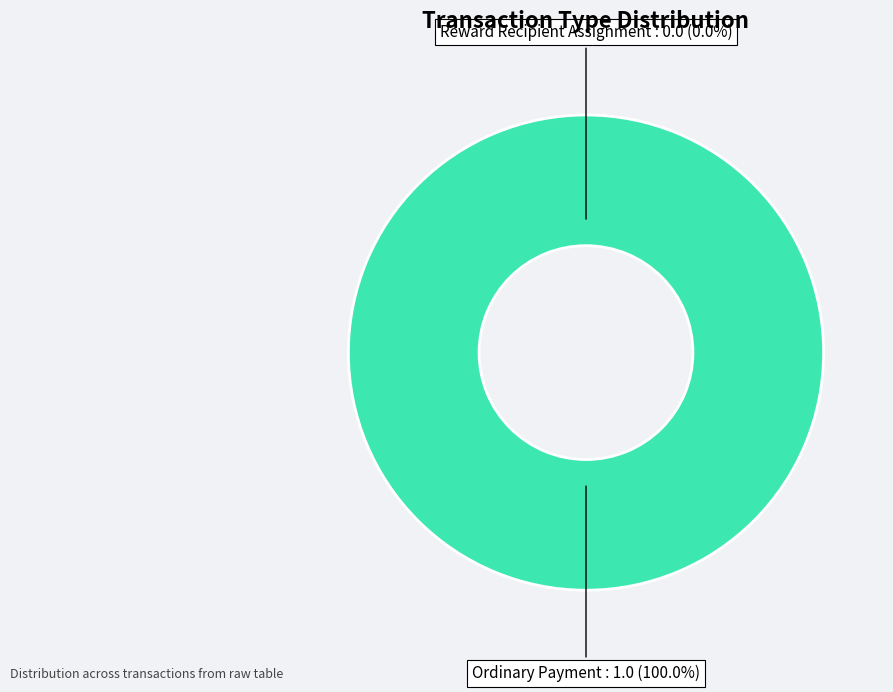

Which slice is the largest?

Ordinary Payment